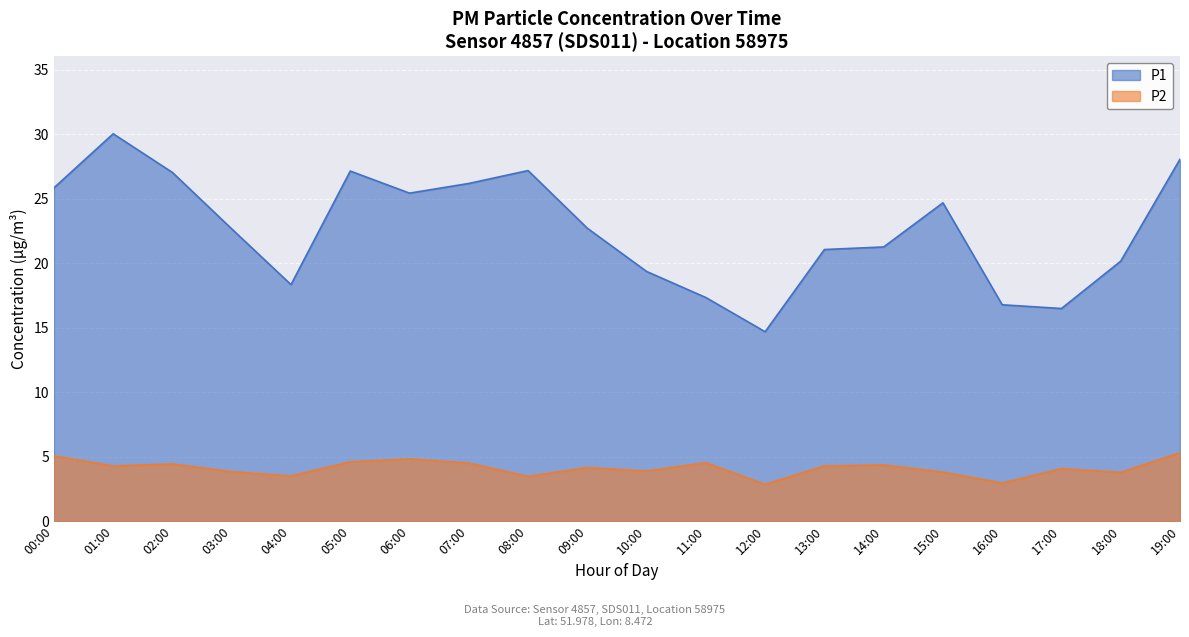

Rank the series by their average value, from highest to lowest.

P1, P2